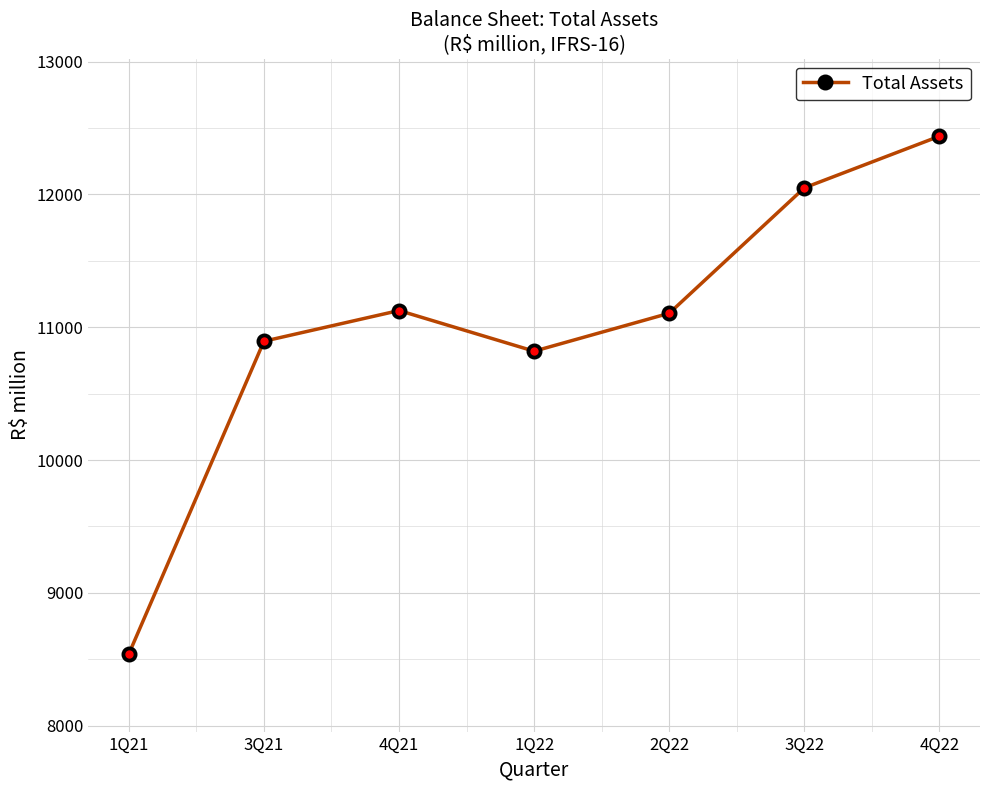

Reading right to left, what are all the values shown in this chart?

4Q22=12438.3	3Q22=12049.6	2Q22=11105.3	1Q22=10819.6	4Q21=11125.8	3Q21=10894.6	1Q21=8540.4